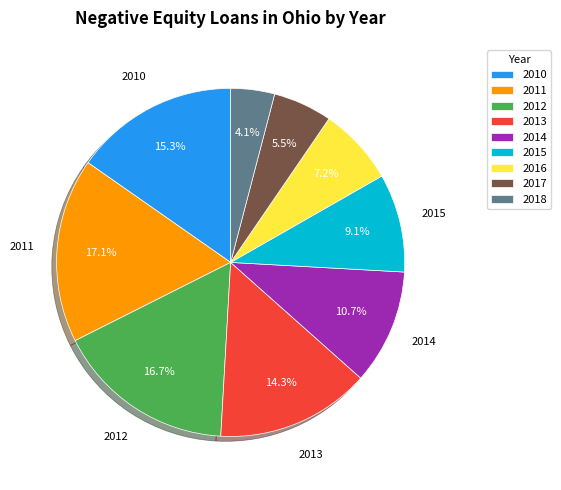

How many slices are in this pie chart?

9